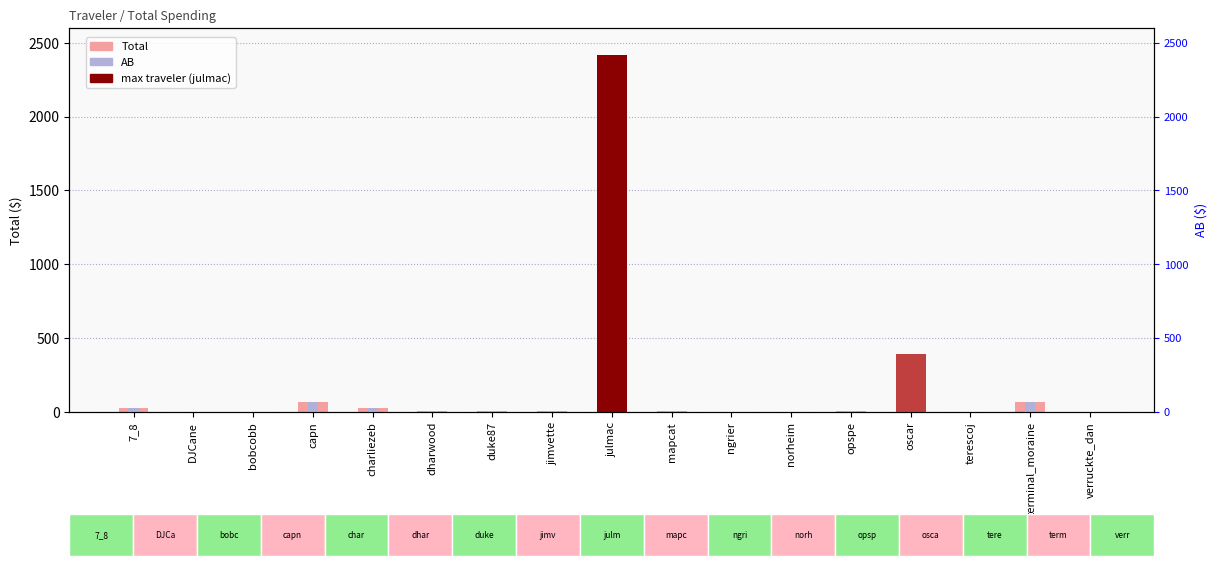

Which category has the lowest value in the AB series?

bobcobb